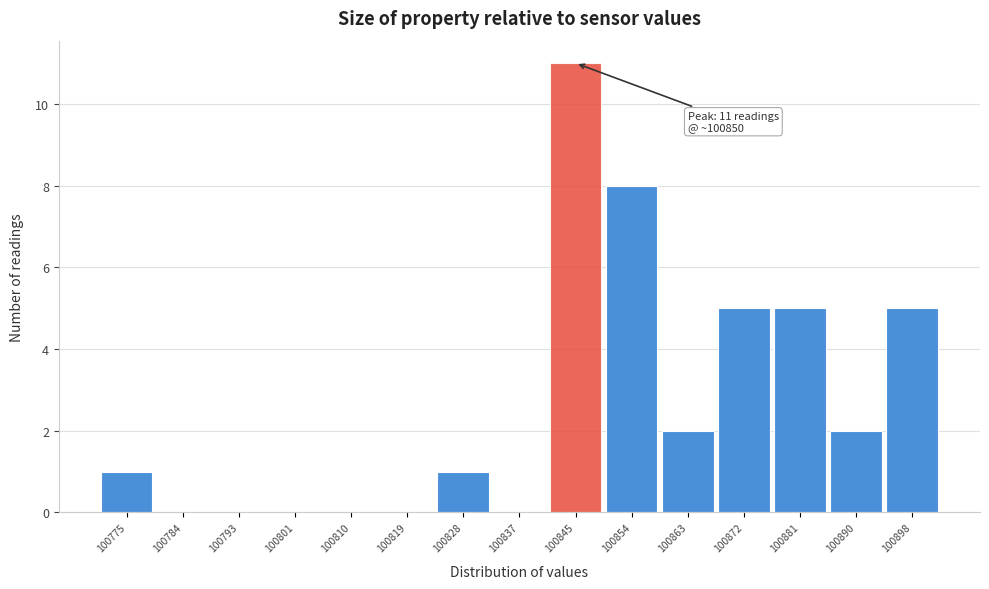

Reading left to right, what are all the values shown in this chart?

100775=1	100784=0	100793=0	100801=0	100810=0	100819=0	100828=1	100837=0	100845=11	100854=8	100863=2	100872=5	100881=5	100890=2	100898=5